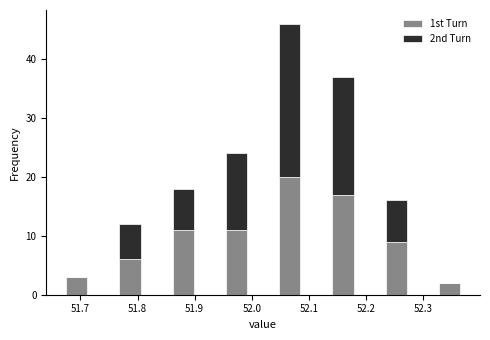

Reading left to right, list every stacked bar in this chart as the range it spans on the x-axis followed by its total height. Neither the bar edges nor the heights are printed on the chart, so give them approximately, as read against the axes.

51.67 to 51.72: 3
51.72 to 51.76: 0
51.76 to 51.81: 12
51.81 to 51.86: 0
51.86 to 51.90: 18
51.90 to 51.95: 0
51.95 to 52.00: 24
52.00 to 52.04: 0
52.04 to 52.09: 46
52.09 to 52.14: 0
52.14 to 52.18: 37
52.18 to 52.23: 0
52.23 to 52.28: 16
52.28 to 52.32: 0
52.32 to 52.37: 2